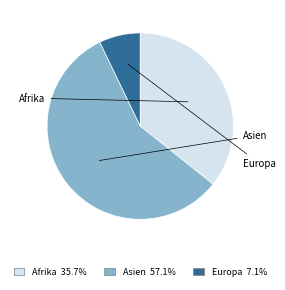

Is there a majority slice in this chart?

Yes